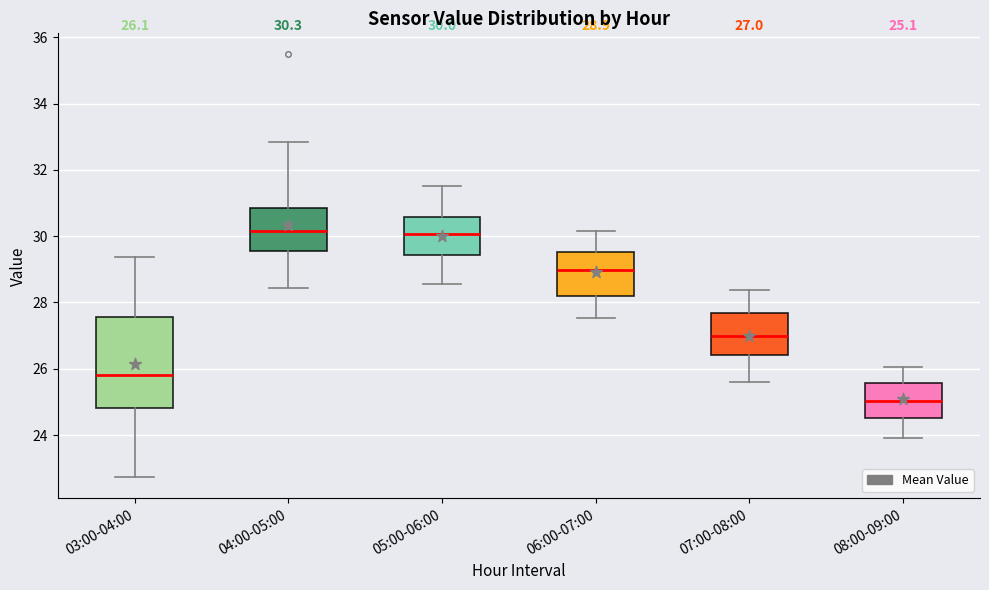

Comparing the boxes themselves (not the whiskers), which one is the tallest?

03:00-04:00